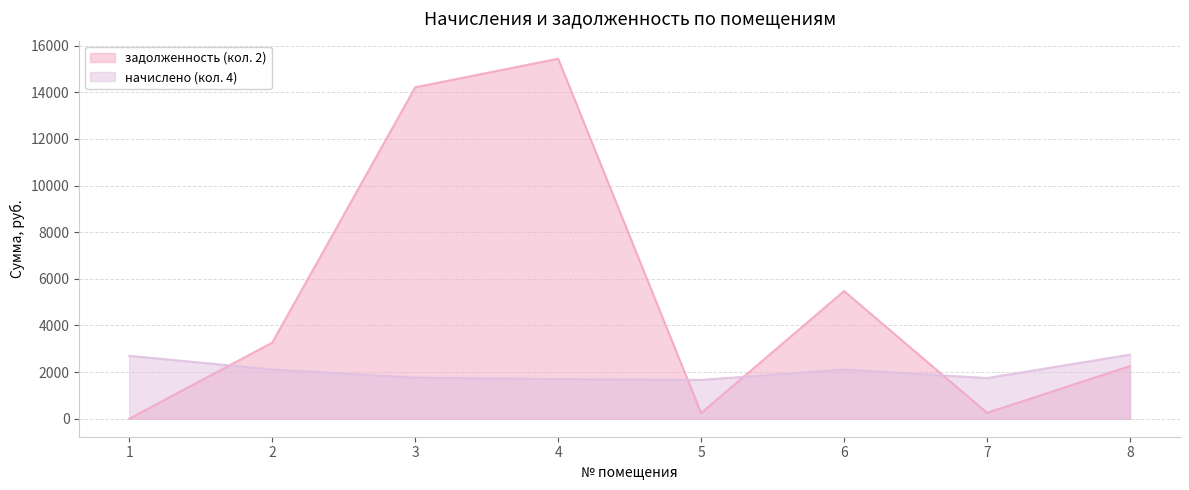

True or false: задолженность (кол. 2) has more than 2 points higher than both neighbors.

False